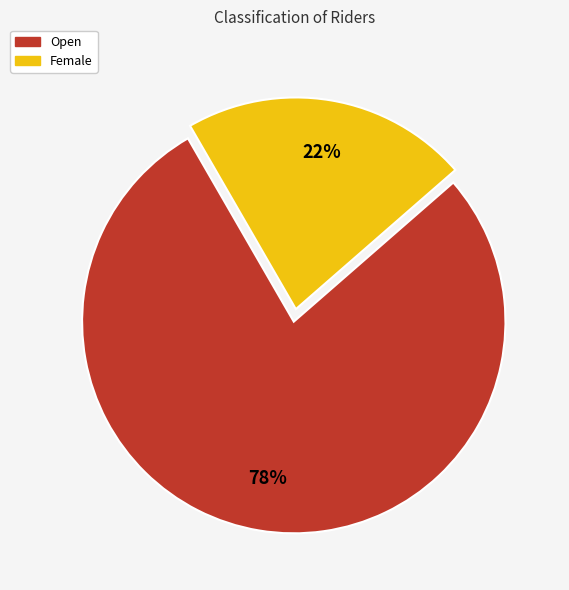

Does any single category account for the majority?

Yes